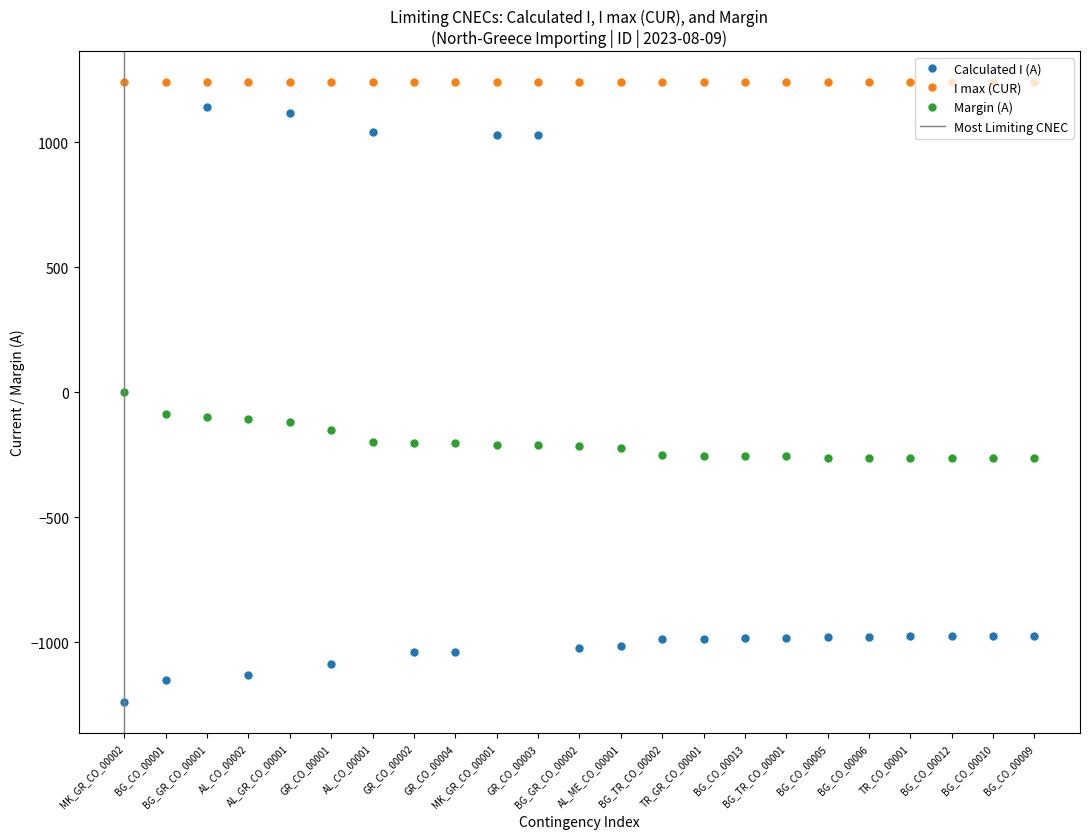

True or false: I max (CUR) and Margin (A) cross at least once.

False